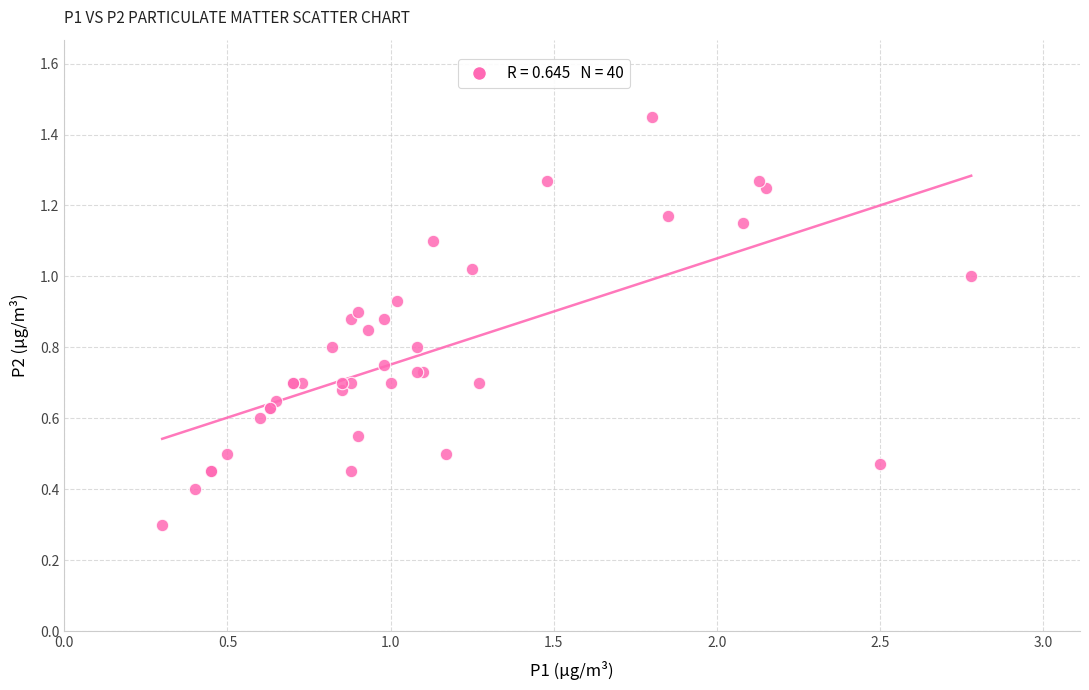

What Y value in the scatter plot is closest to 0?

0.3